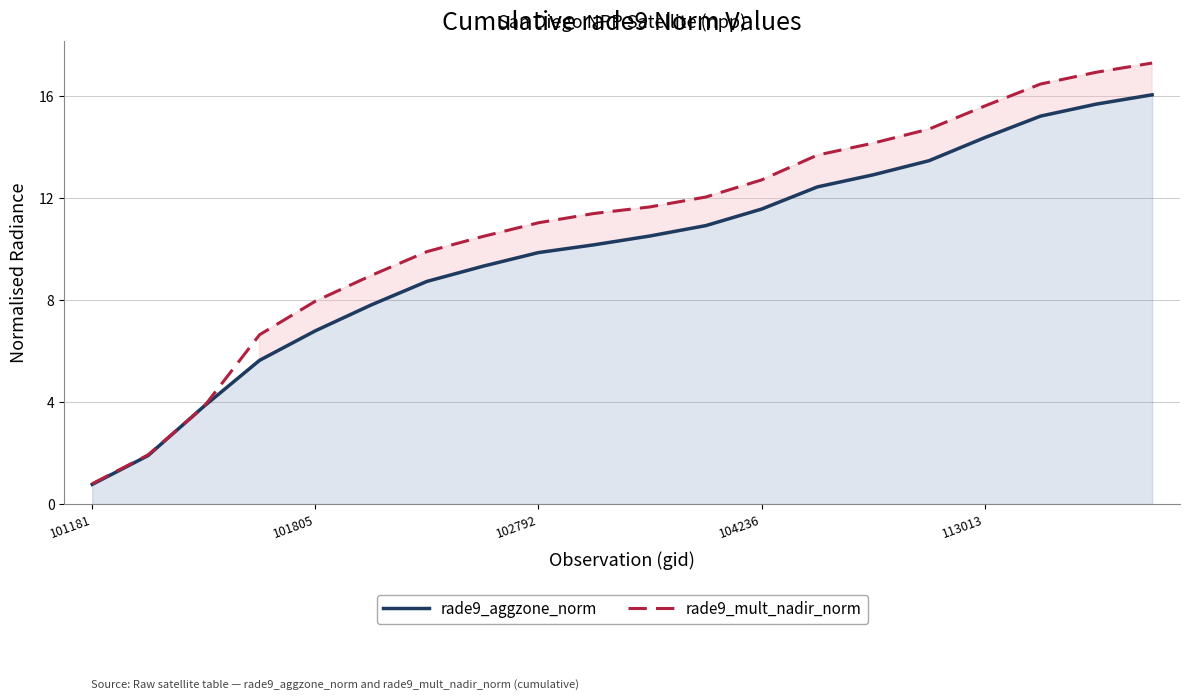

What are all the series names shown in the legend?

rade9_aggzone_norm, rade9_mult_nadir_norm